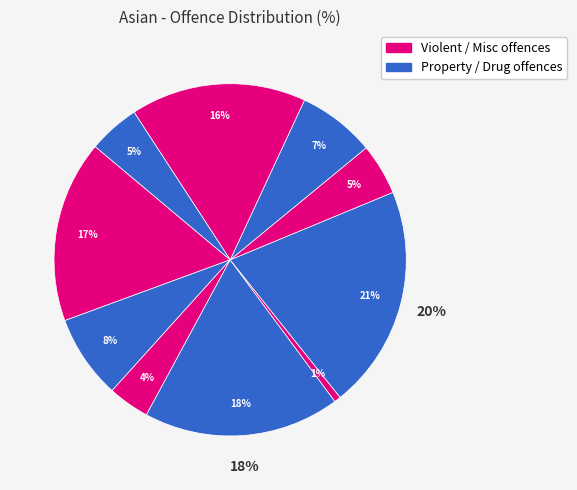

Which has a higher value, Theft offences or Possession of weapons?

Theft offences